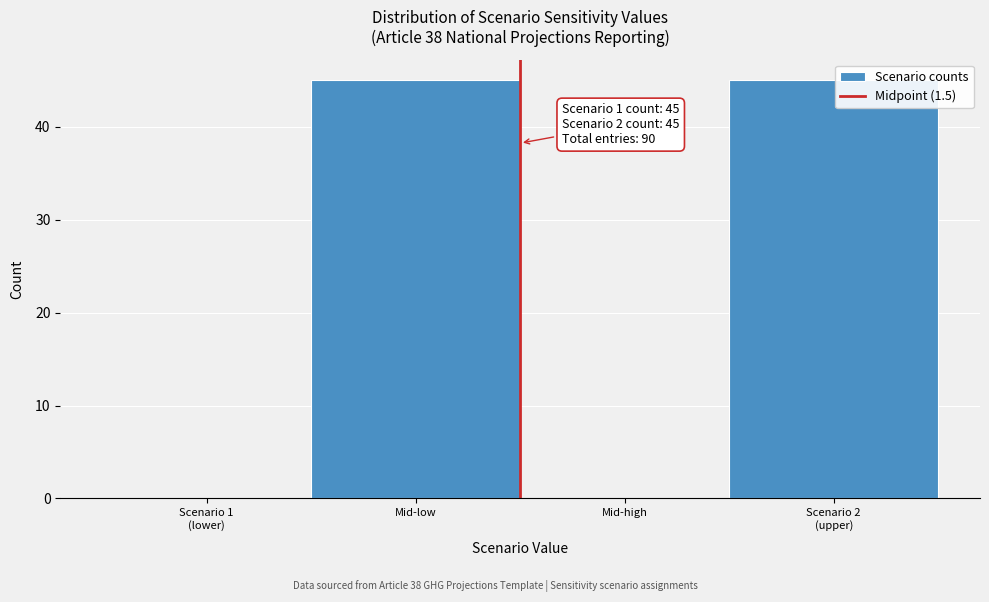

What is the greatest value displayed?

45